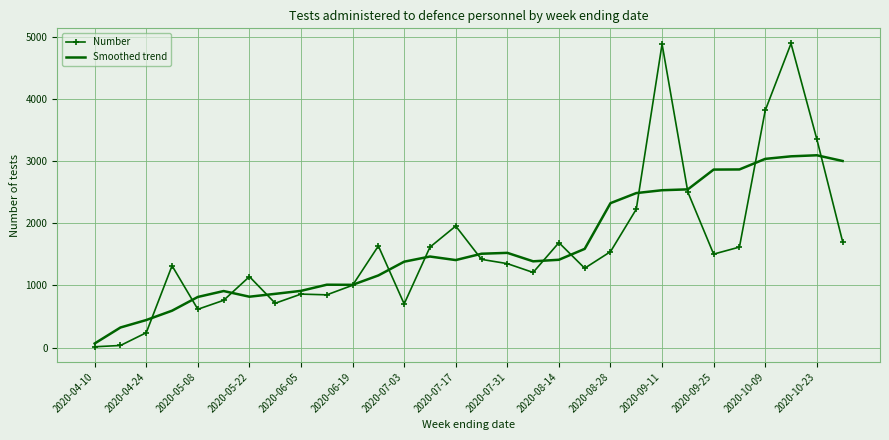

How many intersections are there between Smoothed trend and Number?

14